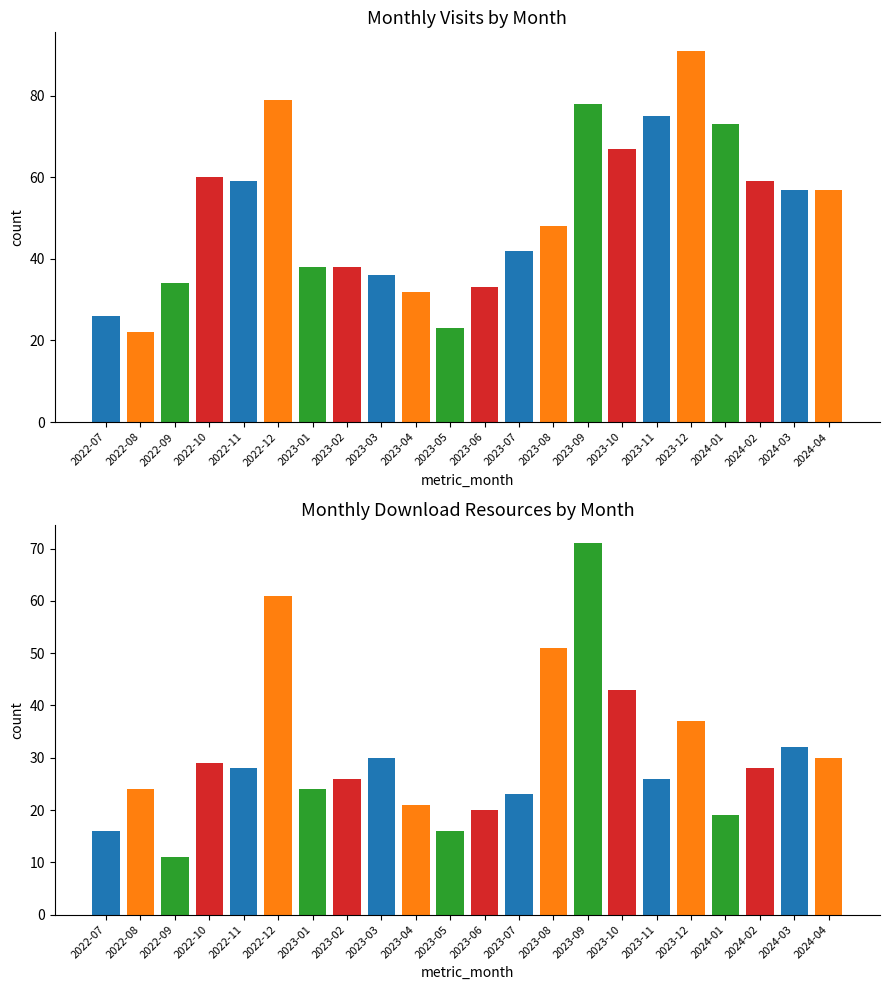

True or false: monthly_visit has a value of 9 at 2023-03.

False